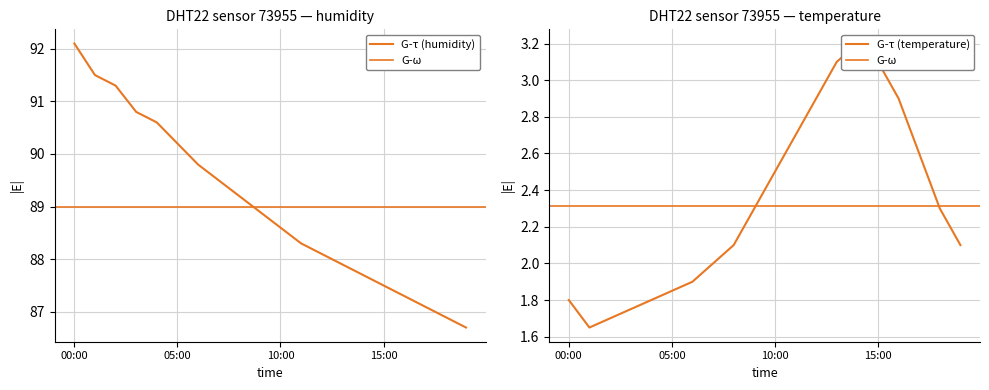

True or false: humidity and temperature cross at least once.

False